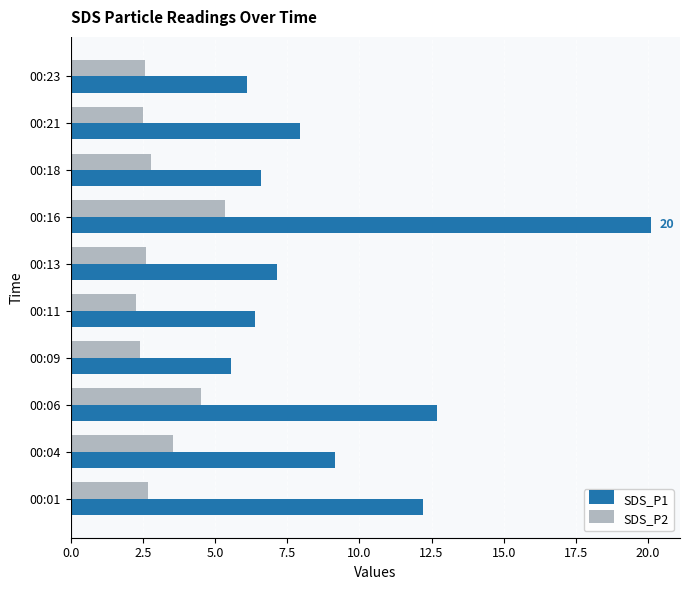

How many data points in SDS_P1 are less than 7?

4